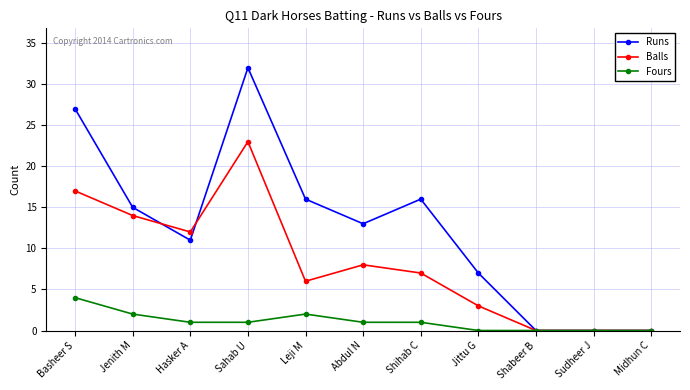

What is the label of the 9th point from the right?

Hasker A